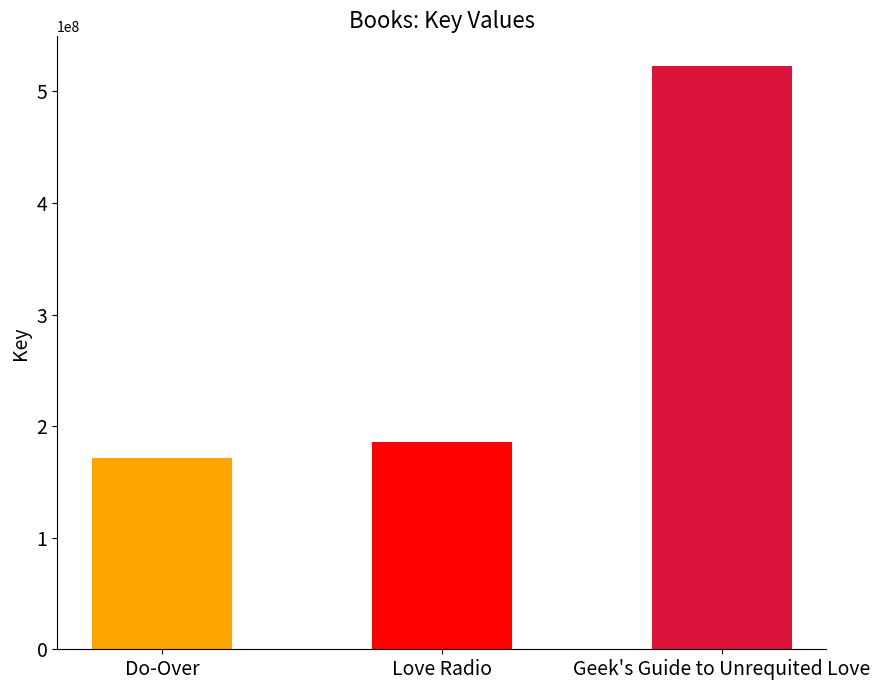

The chart shows a value of 185919700 at Love Radio. True or false?

True